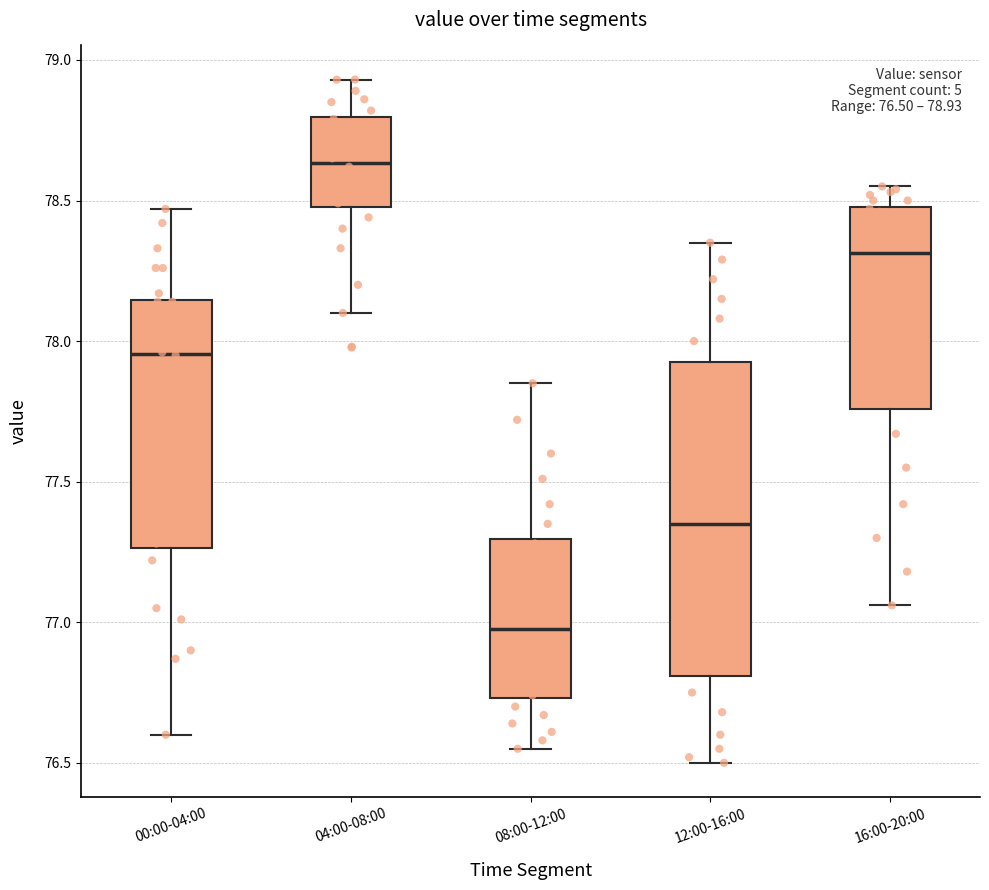

Which box is the tallest, from its lower edge to its upper edge?

12:00-16:00